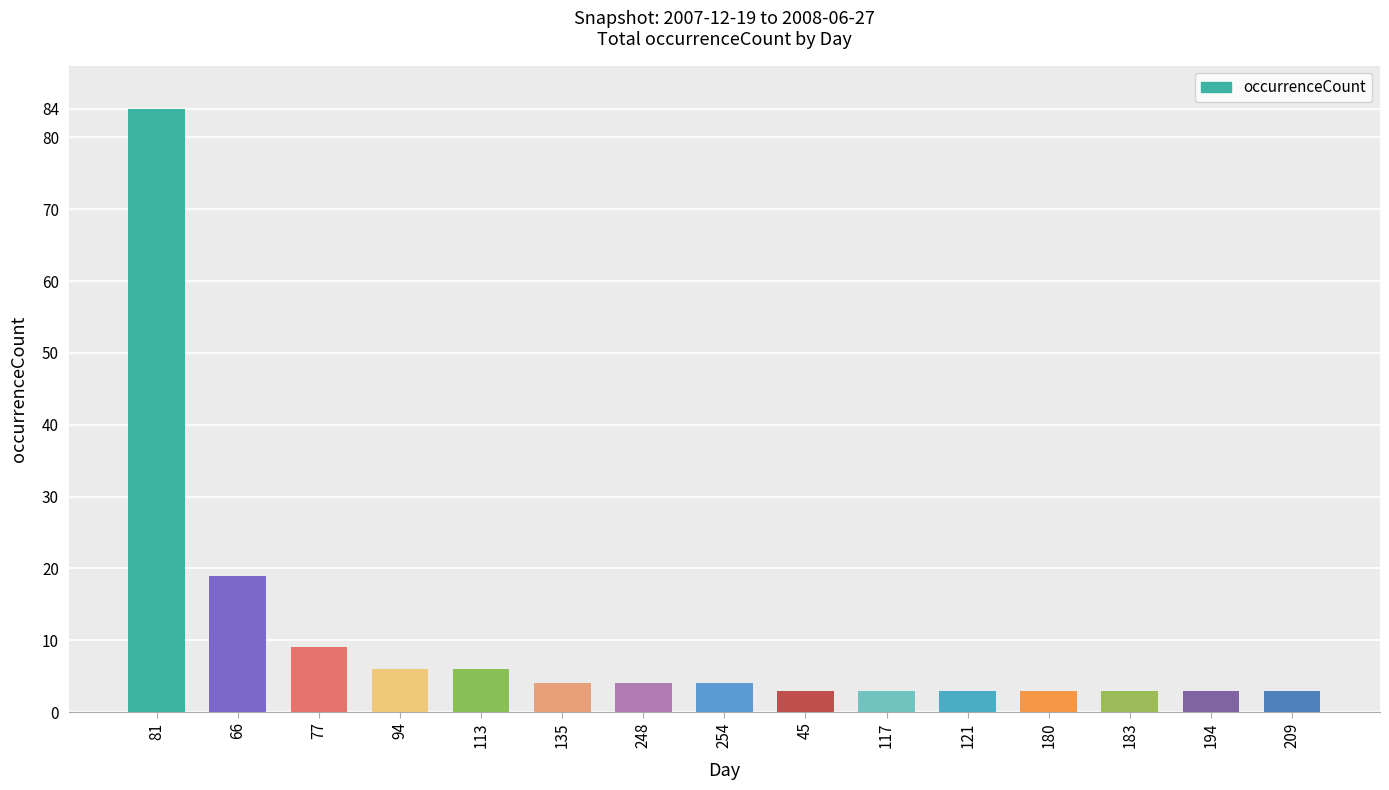

How many bars are there in total?

15